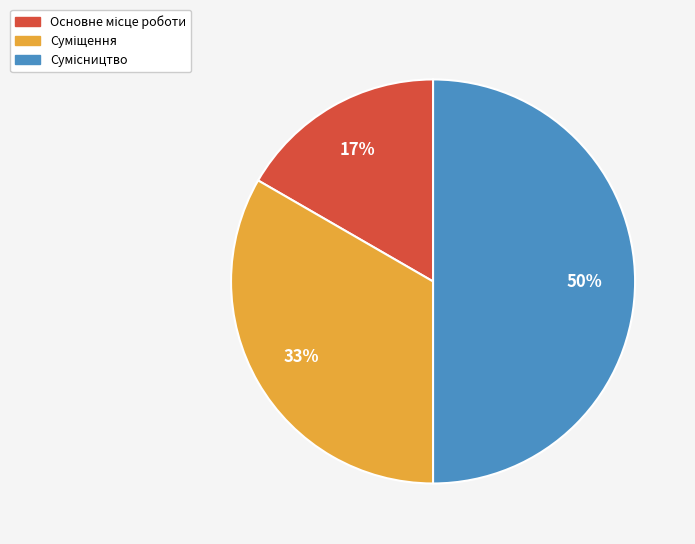

How many segments does this pie chart have?

3